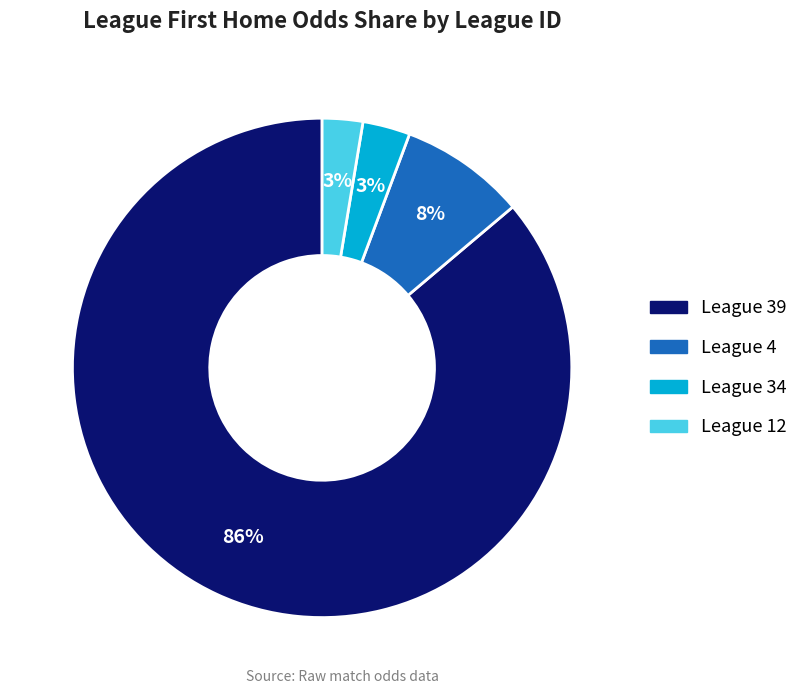

Which slice is the largest?

League 39